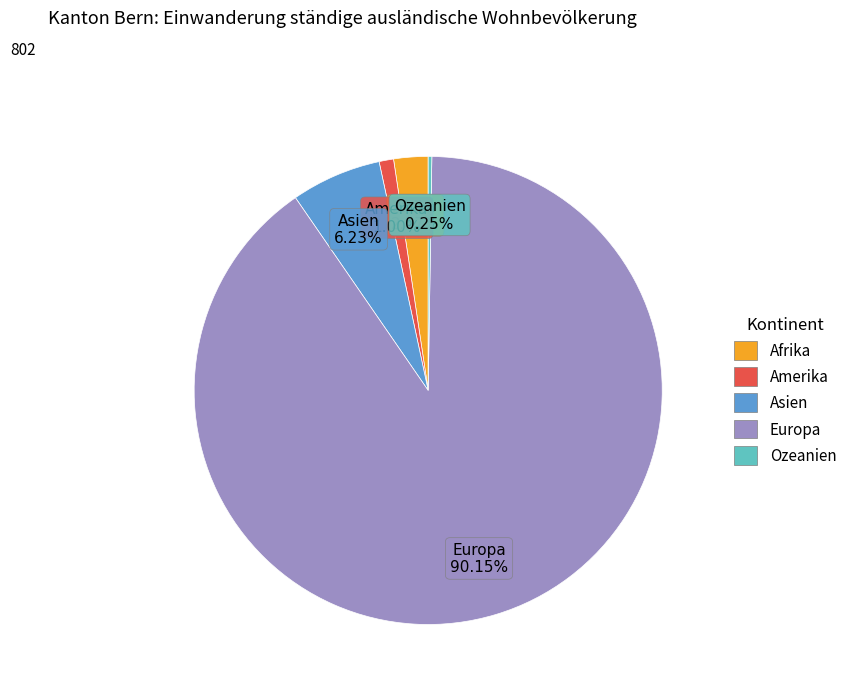

Is Europa the majority of the pie?

Yes